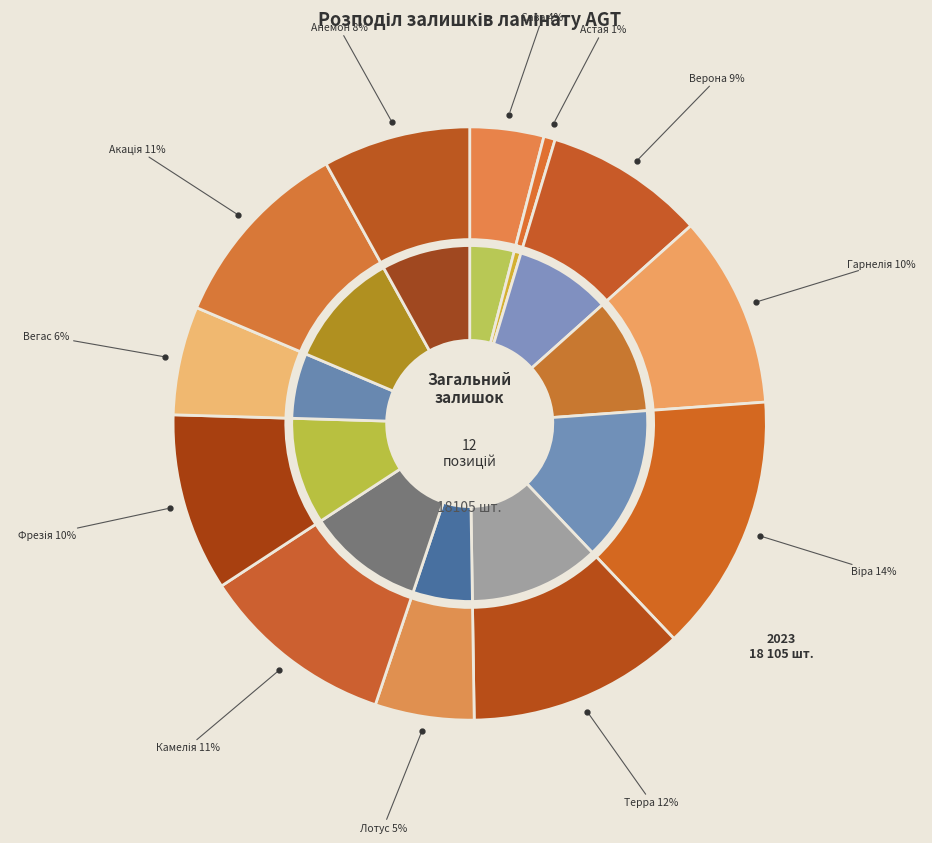

True or false: AGT Луна PRK102 - Анемон accounts for 1% of the total.

False